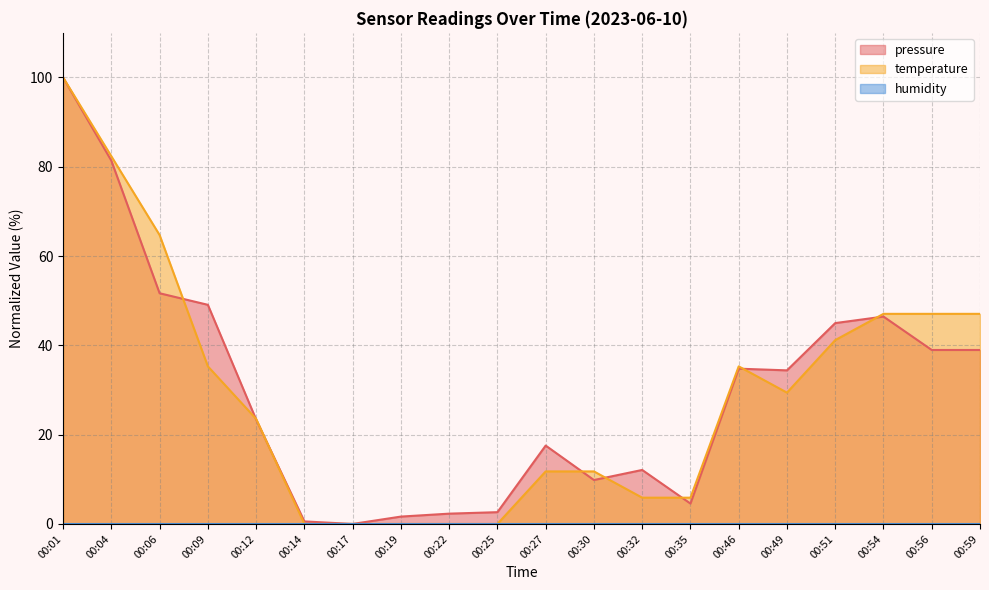

Reading left to right, transcribe all the data shown in this chart.

pressure: 100.0	81.4	51.7	49.1	23.4	0.6	0.0	1.6	2.3	2.6	17.6	9.8	12.1	4.6	34.8	34.4	45.0	46.4	39.0	39.0
temperature: 100.0	82.4	64.7	35.3	23.5	0.0	0.0	0.0	0.0	0.0	11.8	11.8	5.9	5.9	35.3	29.4	41.2	47.1	47.1	47.1